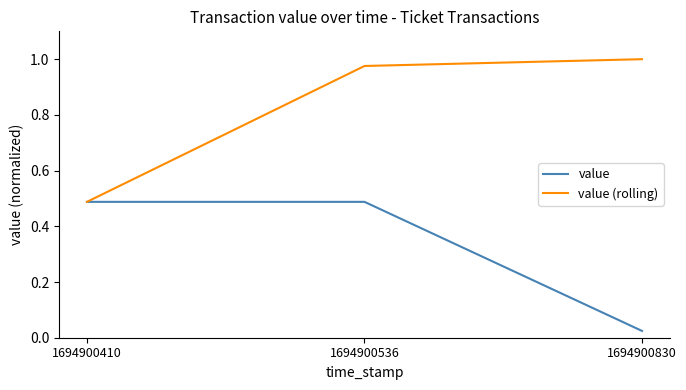

Rank the series by their average value, from lowest to highest.

value, value (rolling)